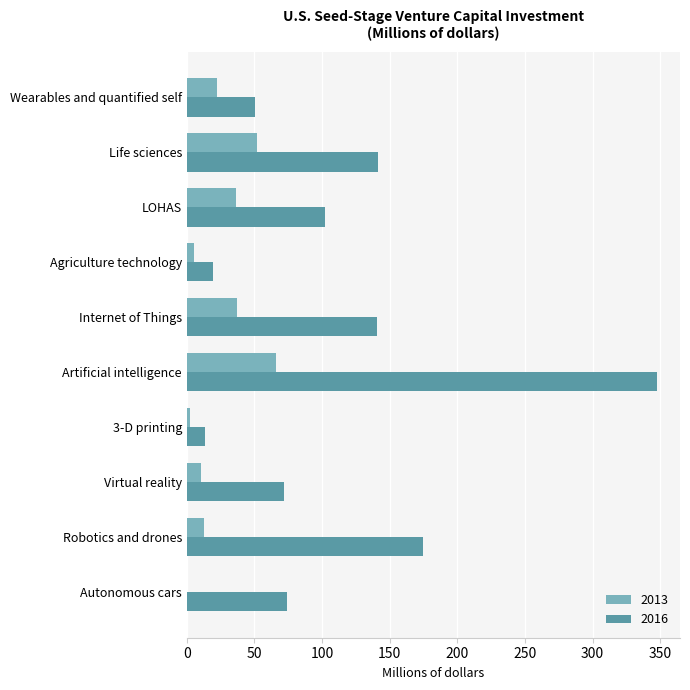

Is the value of 2013 at Autonomous cars greater than the value of 2016 at 3-D printing?

No